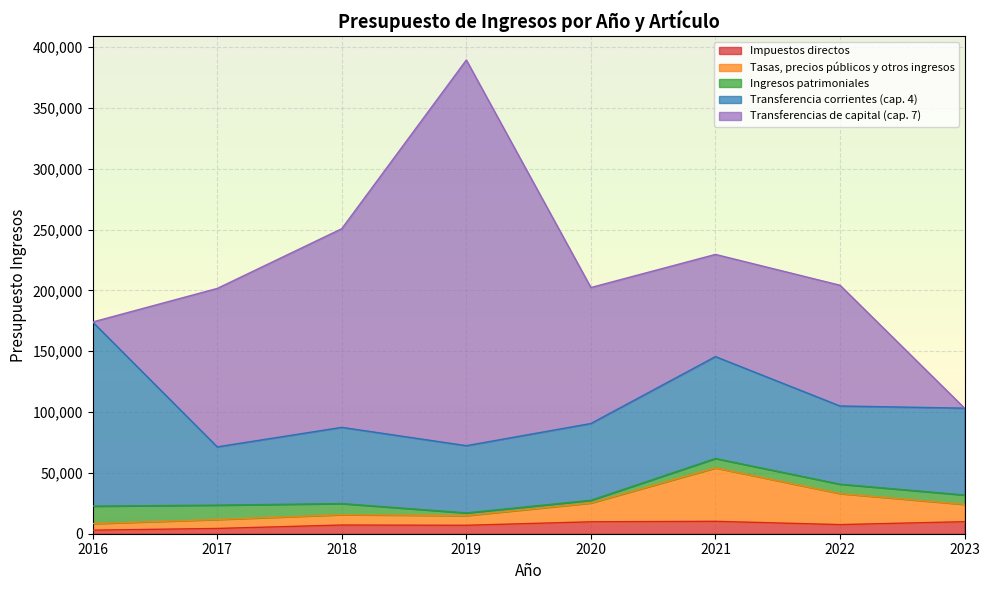

True or false: Tasas, precios públicos y otros ingresos and Transferencia corrientes (cap. 4) cross at least once.

False